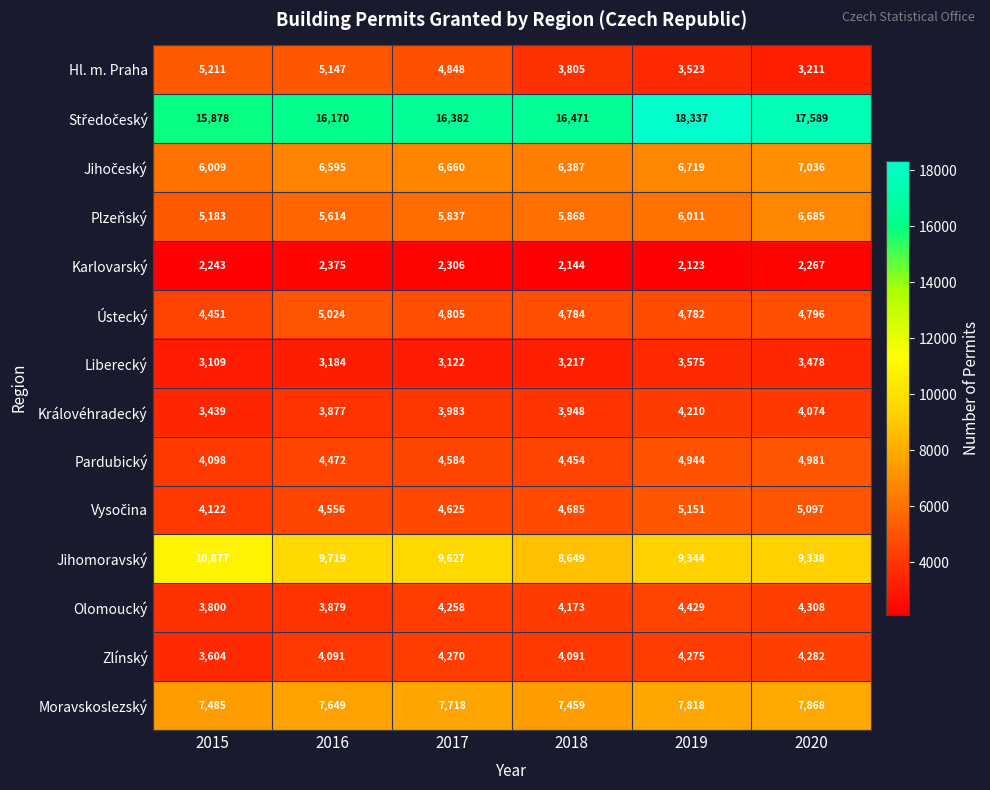

The Jihomoravský series shows 14135 at 2017. True or false?

False